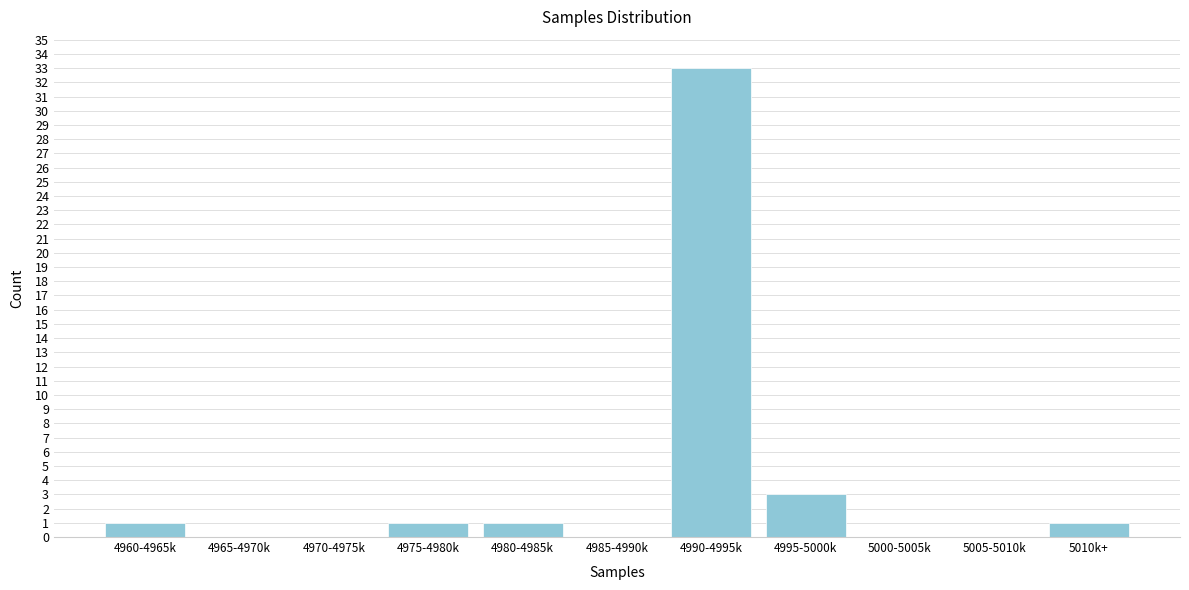

Reading left to right, list all the values displayed in this chart.

4960-4965k=1	4965-4970k=0	4970-4975k=0	4975-4980k=1	4980-4985k=1	4985-4990k=0	4990-4995k=33	4995-5000k=3	5000-5005k=0	5005-5010k=0	5010k+=1